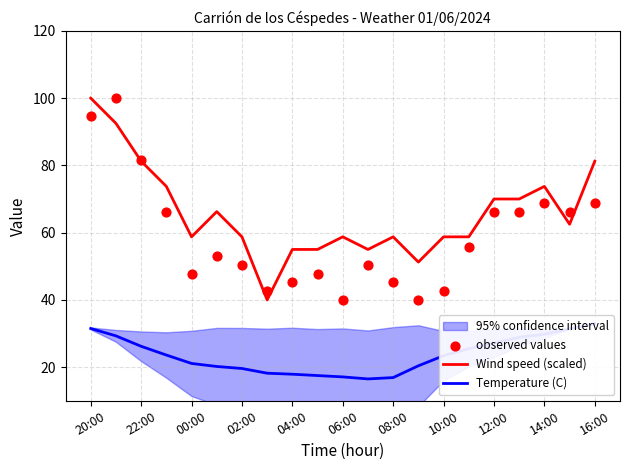

Which series reaches the minimum Y coordinate?

Temperature (C)